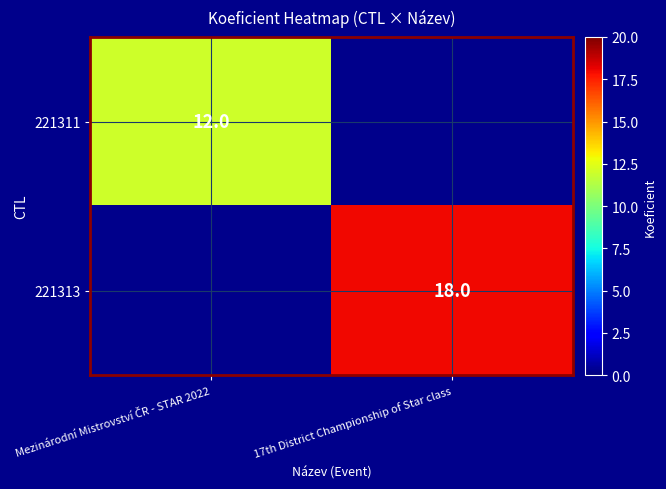

Count the number of categories in the chart.

2